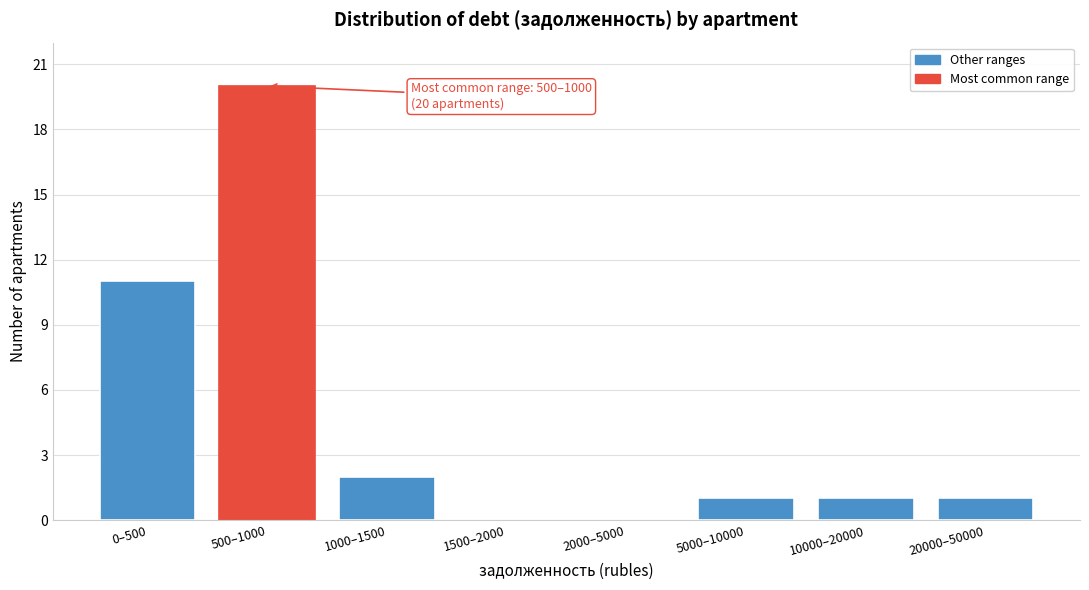

Reading right to left, list all the values displayed in this chart.

20000–50000=1	10000–20000=1	5000–10000=1	2000–5000=0	1500–2000=0	1000–1500=2	500–1000=20	0–500=11